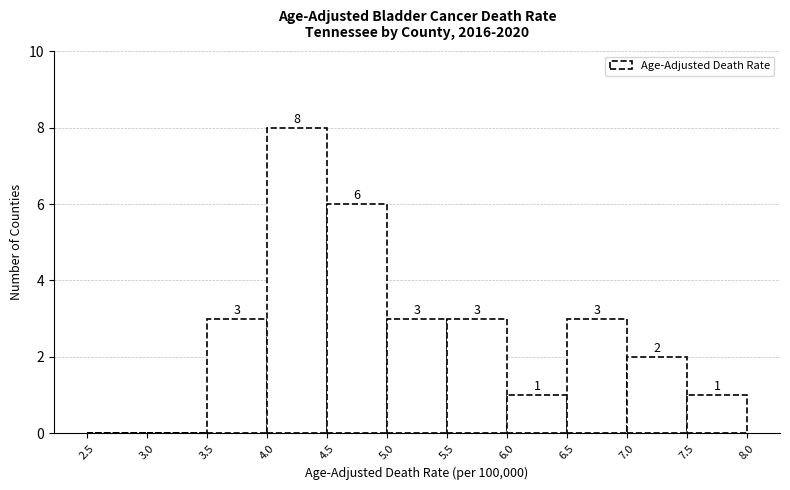

Over which range of the x-axis is the bar tallest?

4.0 to 4.5